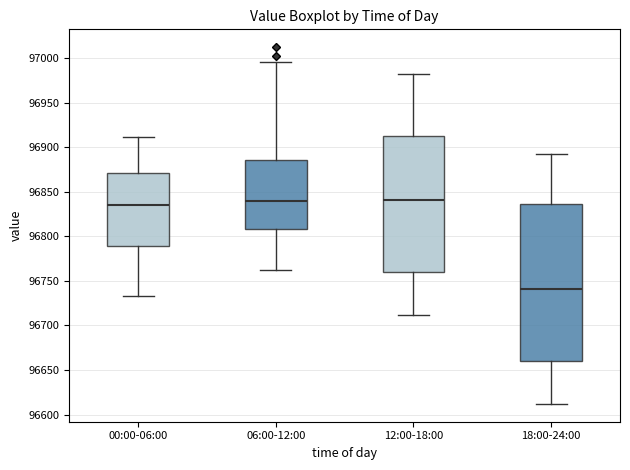

Which box is the tallest, from its lower edge to its upper edge?

18:00-24:00